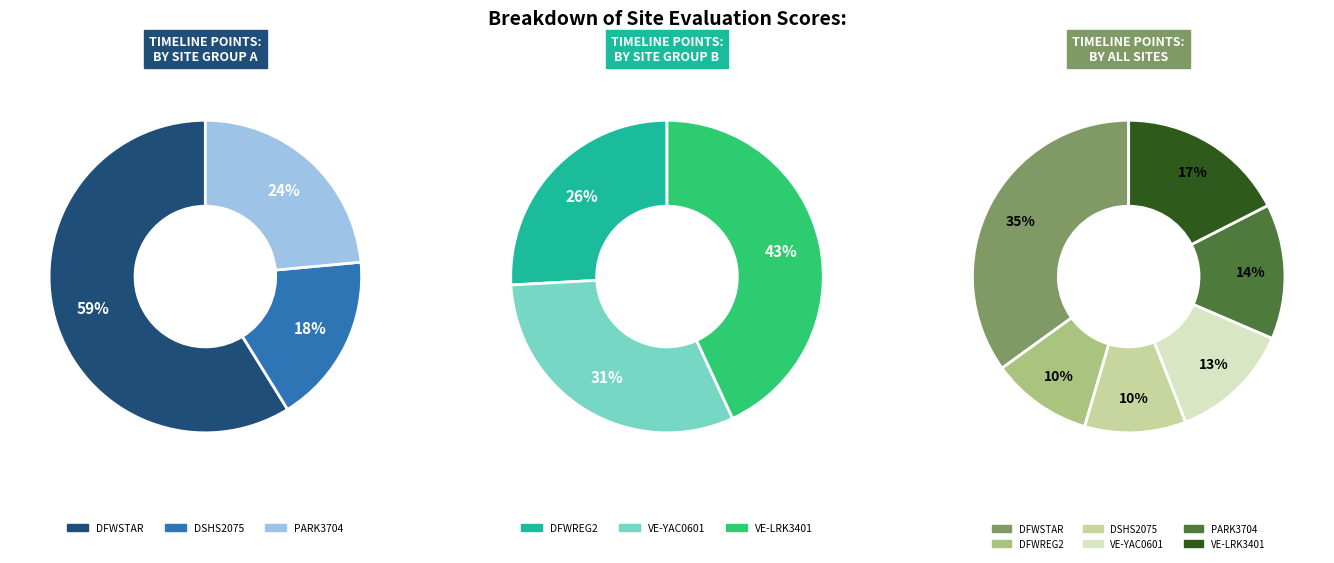

Which has a higher value, VE-LRK3401 or PARK3704?

VE-LRK3401